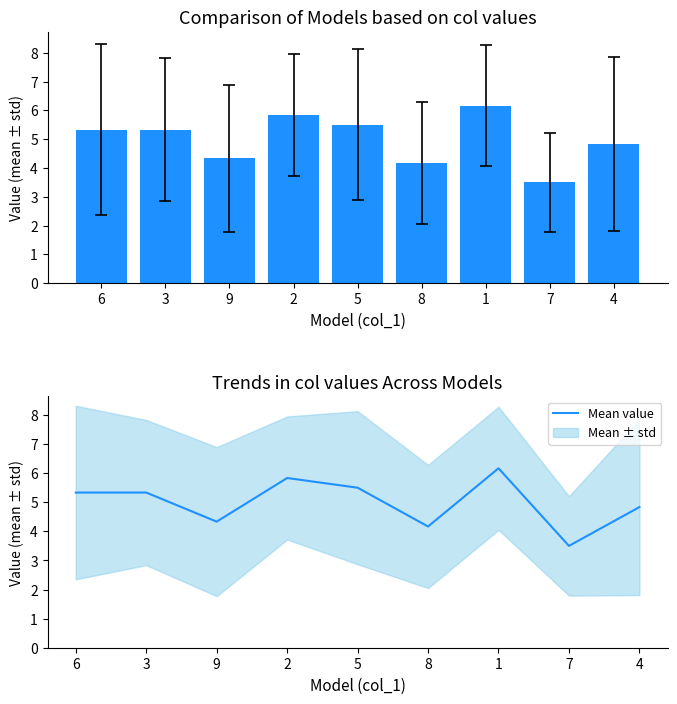

What is the sum of all values?

45.0